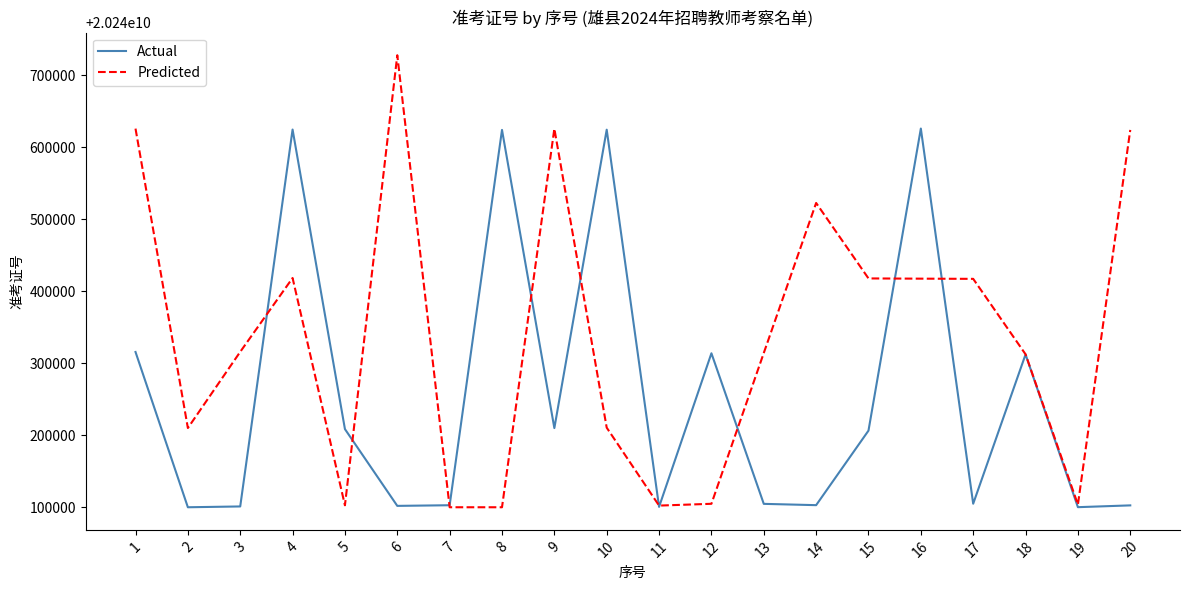

Which series ends up on top after the final intersection of Predicted and Actual?

Predicted